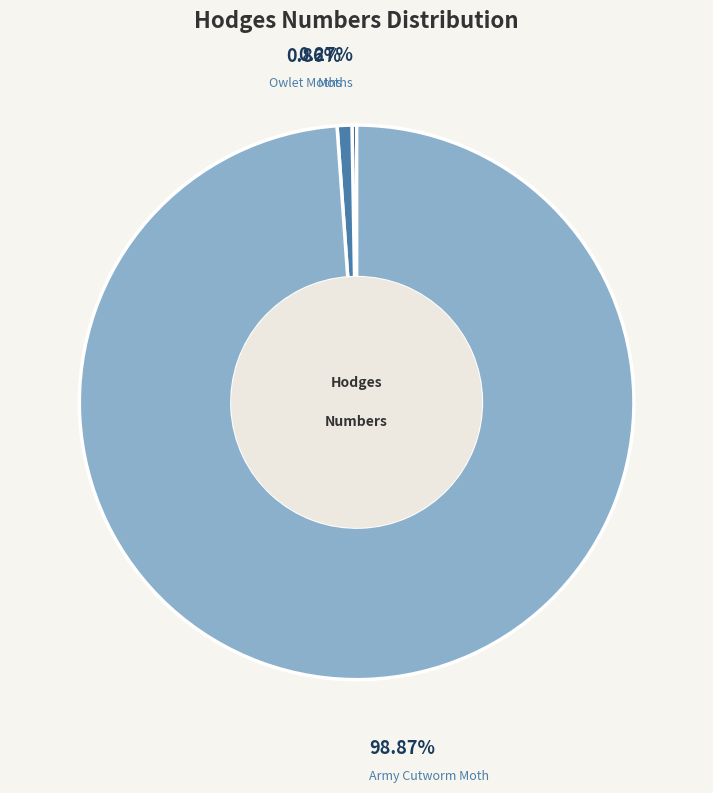

To the nearest percent, what portion does Army Cutworm Moth represent?

99%